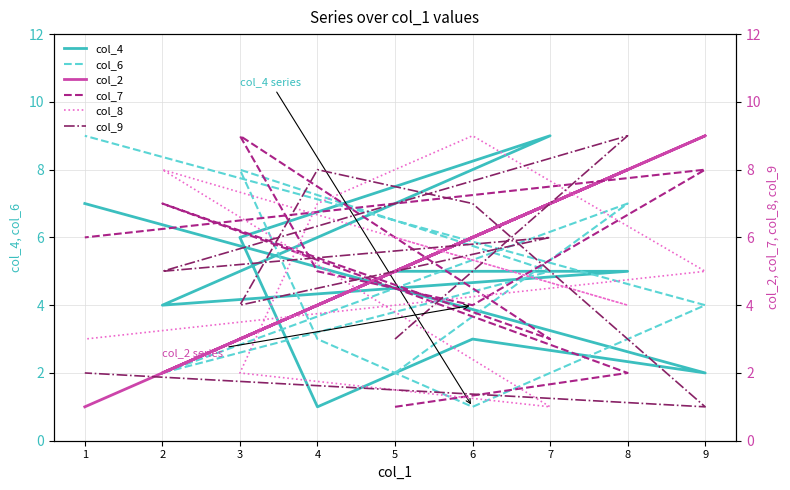

What are all the series names shown in the legend?

col_4, col_6, col_2, col_7, col_8, col_9